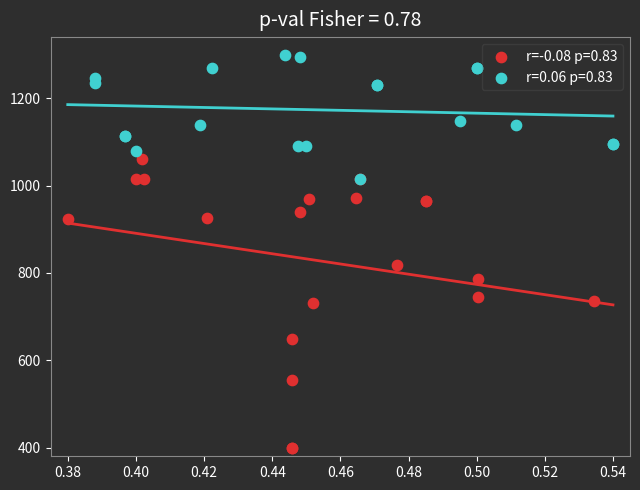

Which series has the widest spread of Y values?

r=-0.08 p=0.83